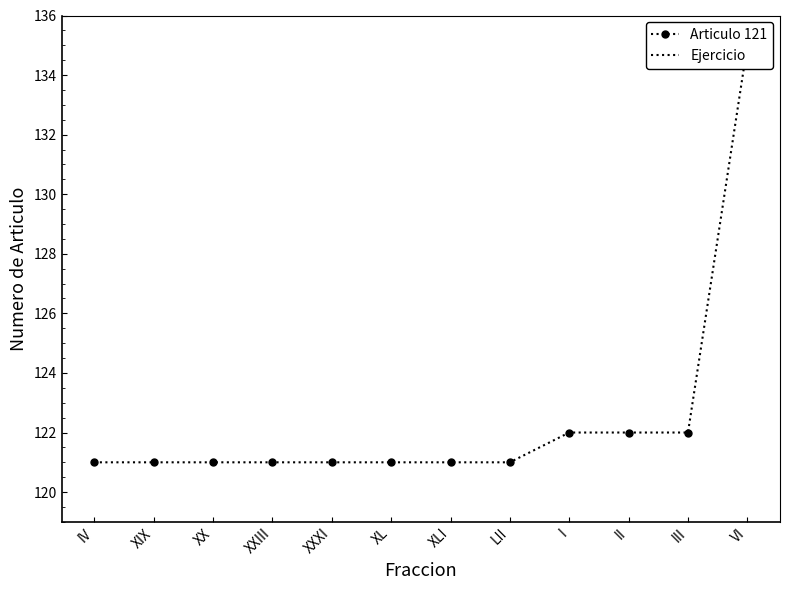

What is the sum of all Ejercicio values?

24276